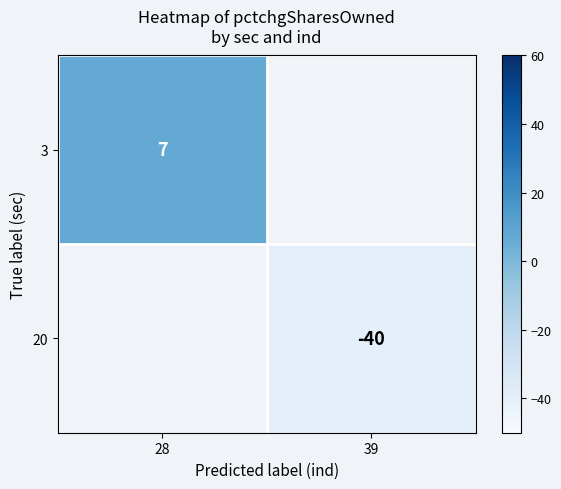

Rank the series at 39 from highest to lowest value.

3, 20